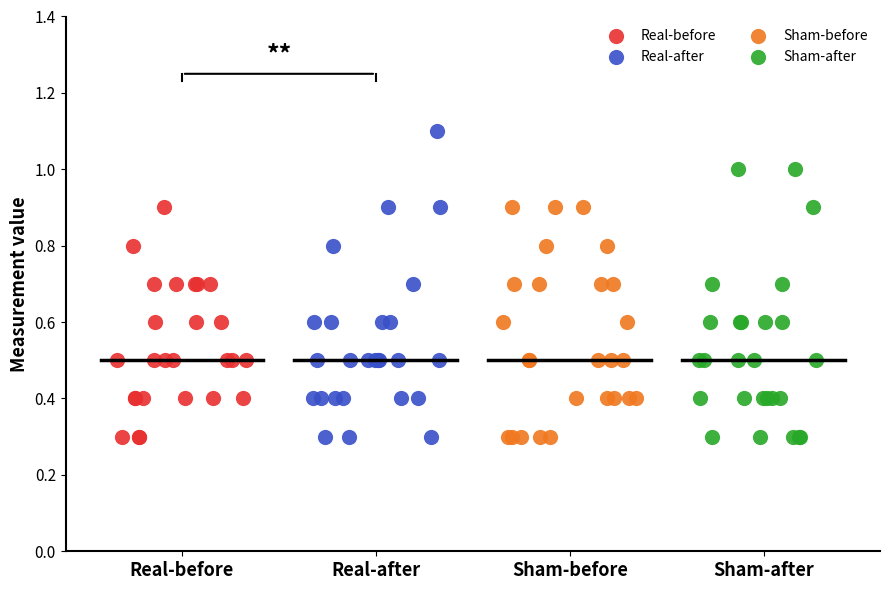

What are all the series names shown in the legend?

Real-before, Real-after, Sham-before, Sham-after